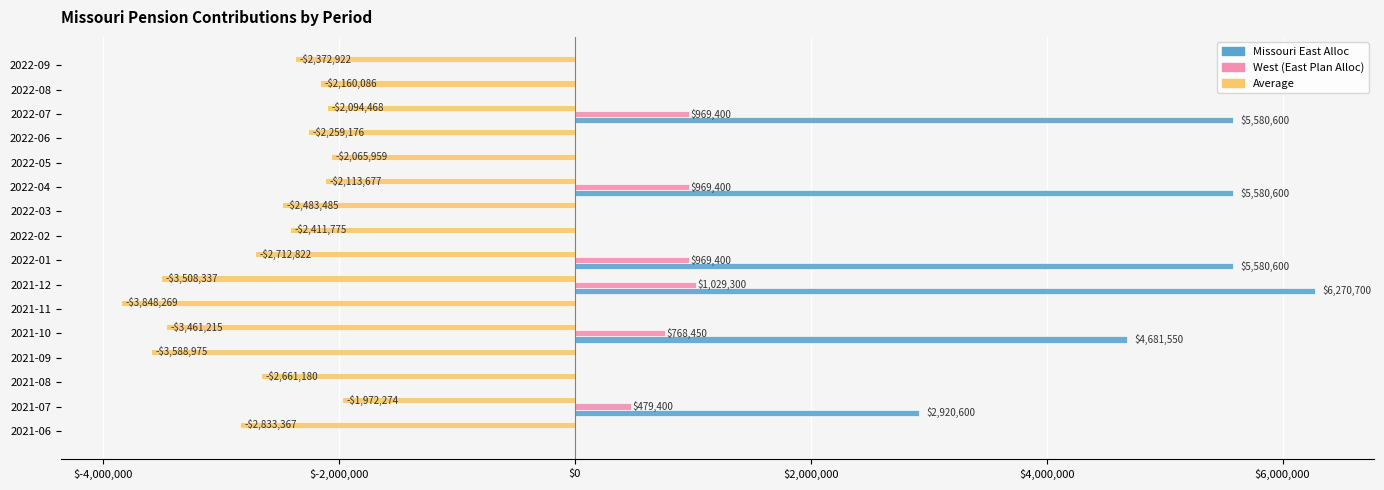

Which series changed the most between 2021-08 and 2022-06?

Average